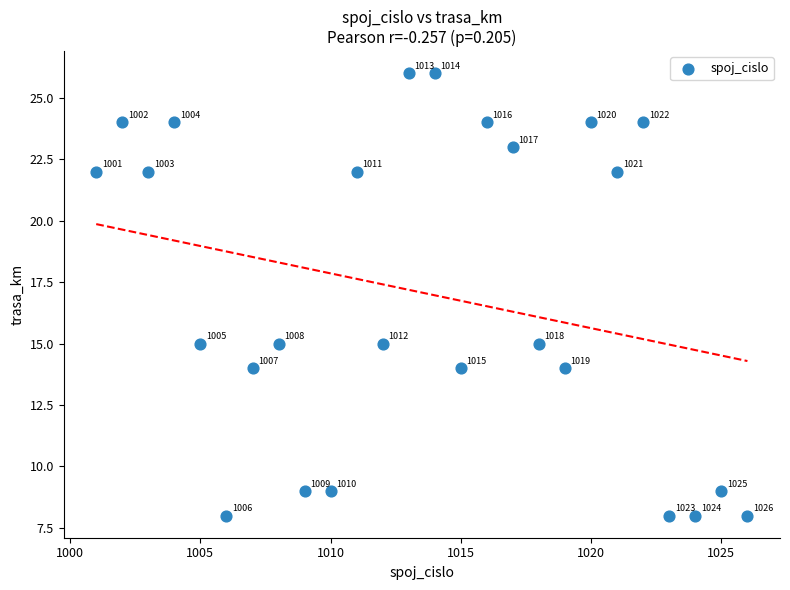

What is the range of X values (max minus min)?

25